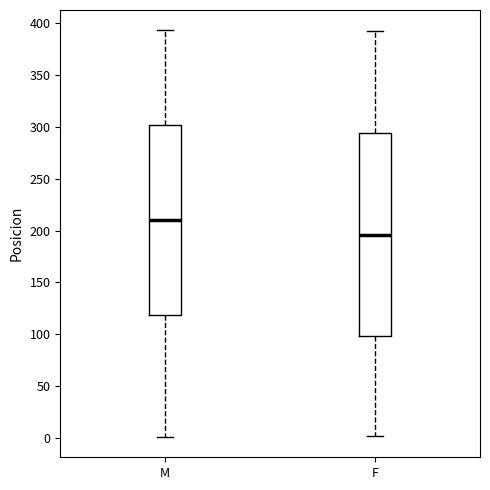

Reading left to right, transcribe this box plot: for each box, give where its median line is, the range the box spans, and where its two whiskers end, as read against the y-axis. The values are not printed on the chart, so give them approximately, as read against the axis.

M: median 210, box 120 to 300, whiskers 0 to 395
F: median 195, box 100 to 295, whiskers 0 to 390